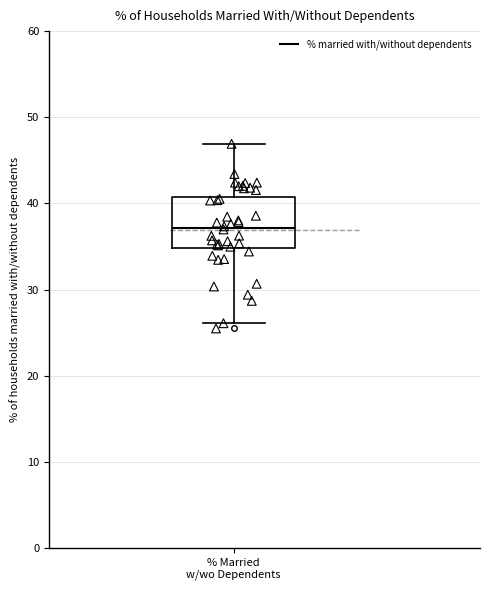

Read this box plot against the y-axis: the position of the median line, the range covered by the box, and the ends of both whiskers. The values are not printed on the chart, so give them approximately, as read against the axis.

median 37, box 35 to 41, whiskers 26 to 47